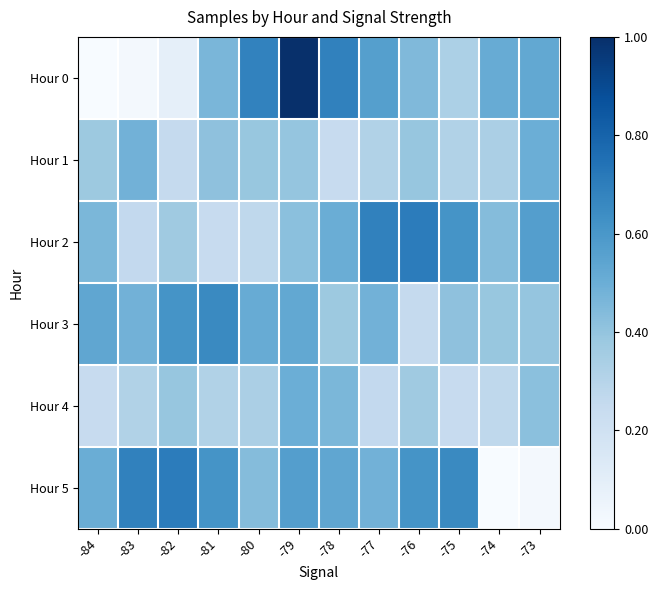

Which series has the widest spread of values?

Hour 0